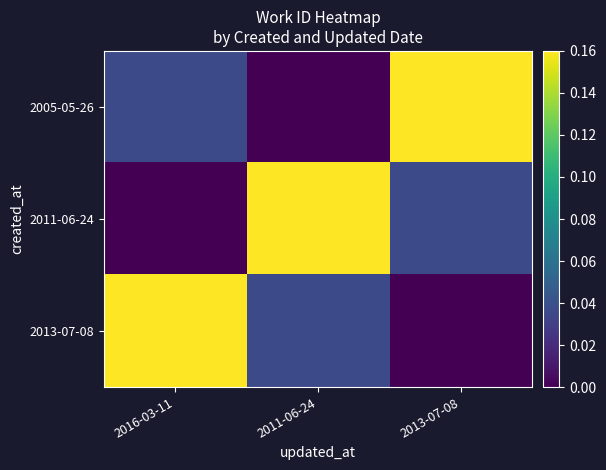

Which has a higher value, 2016-03-11 or 2013-07-08?

2013-07-08